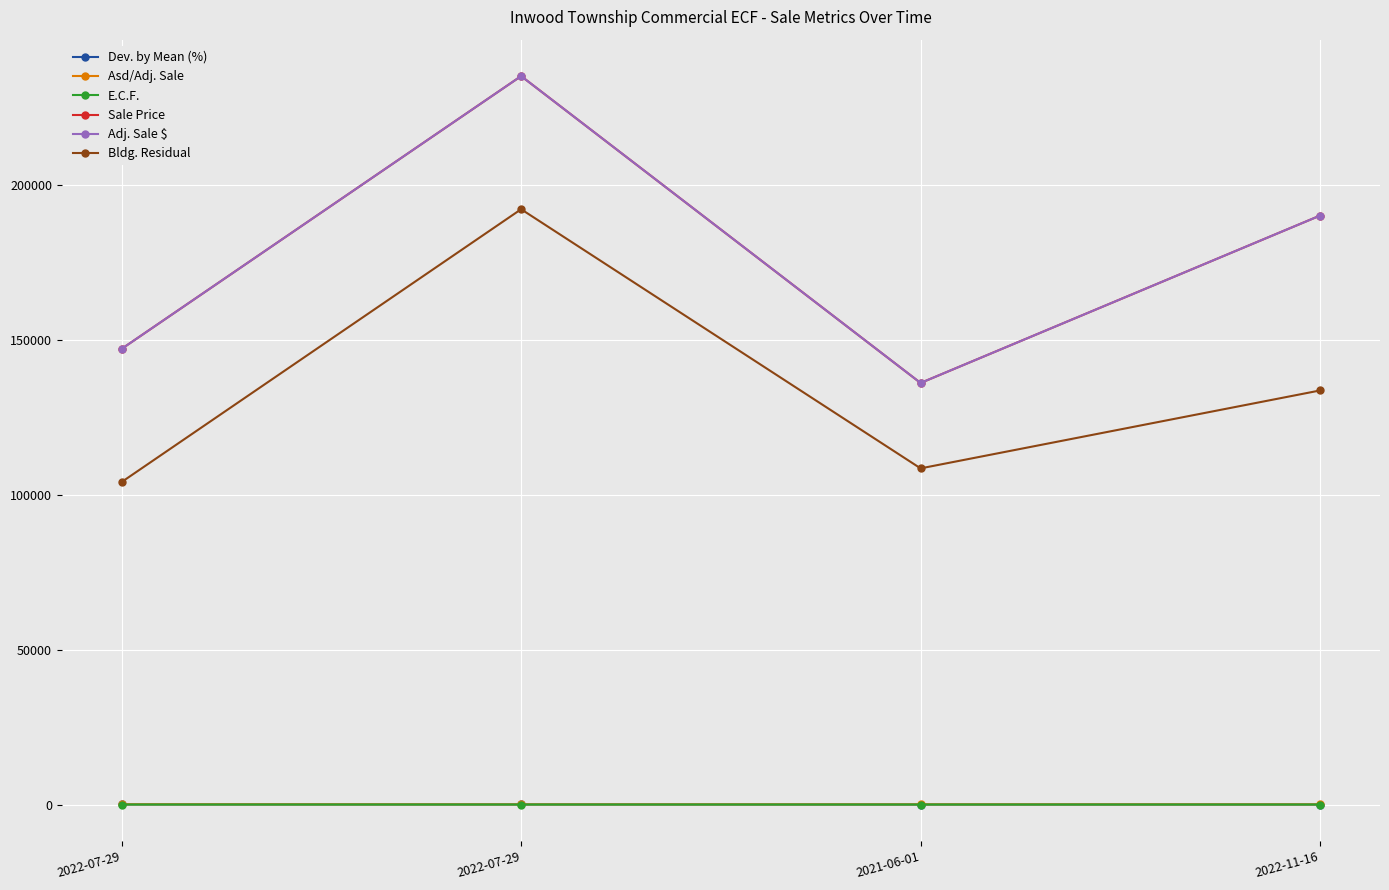

At which category does the chart reach its peak across all series?

2022-07-29